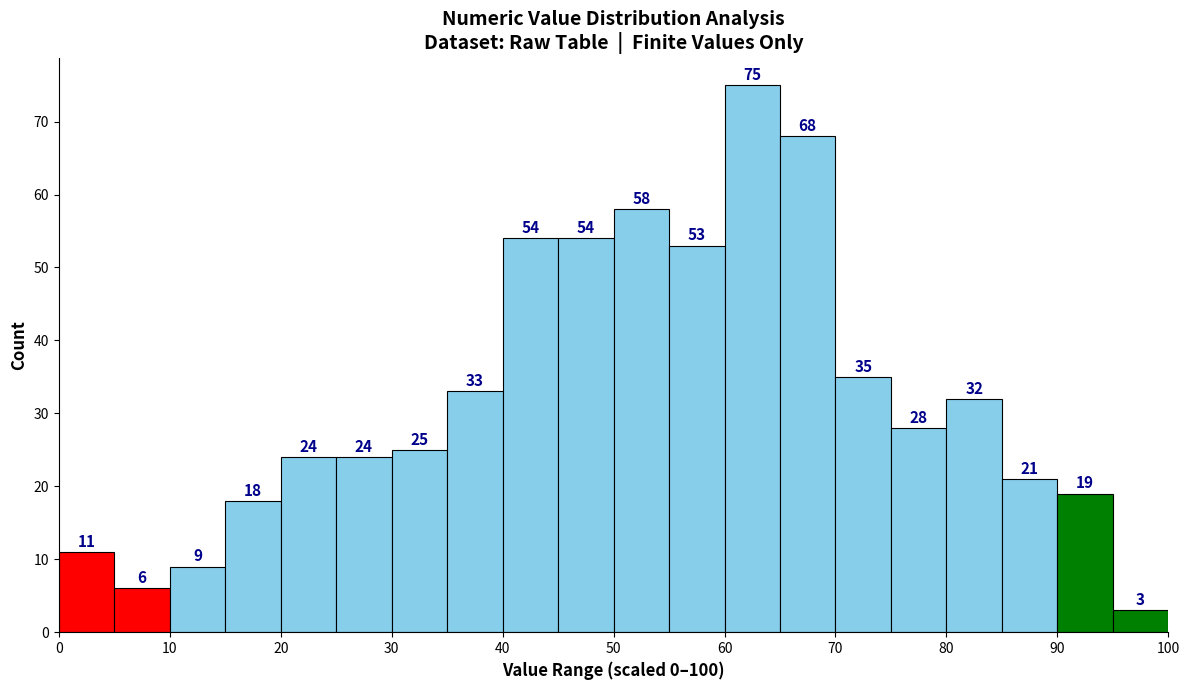

Over which range of the x-axis is the bar tallest?

60 to 65